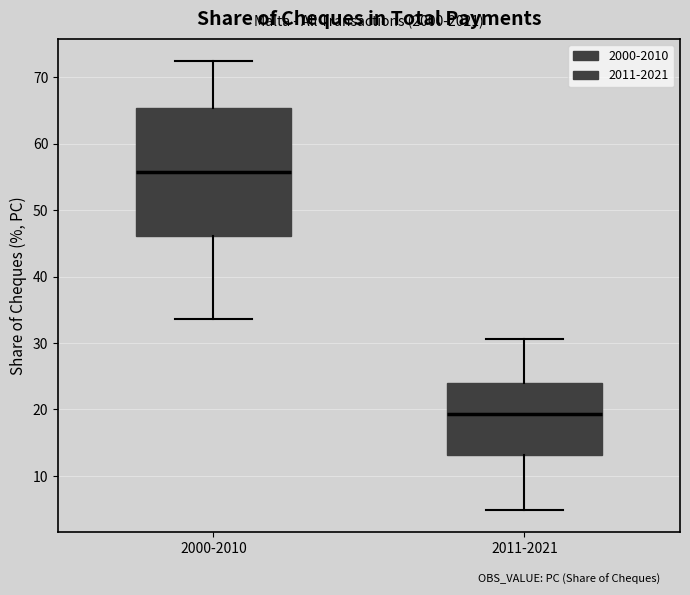

Which box's median line is the highest?

2000-2010